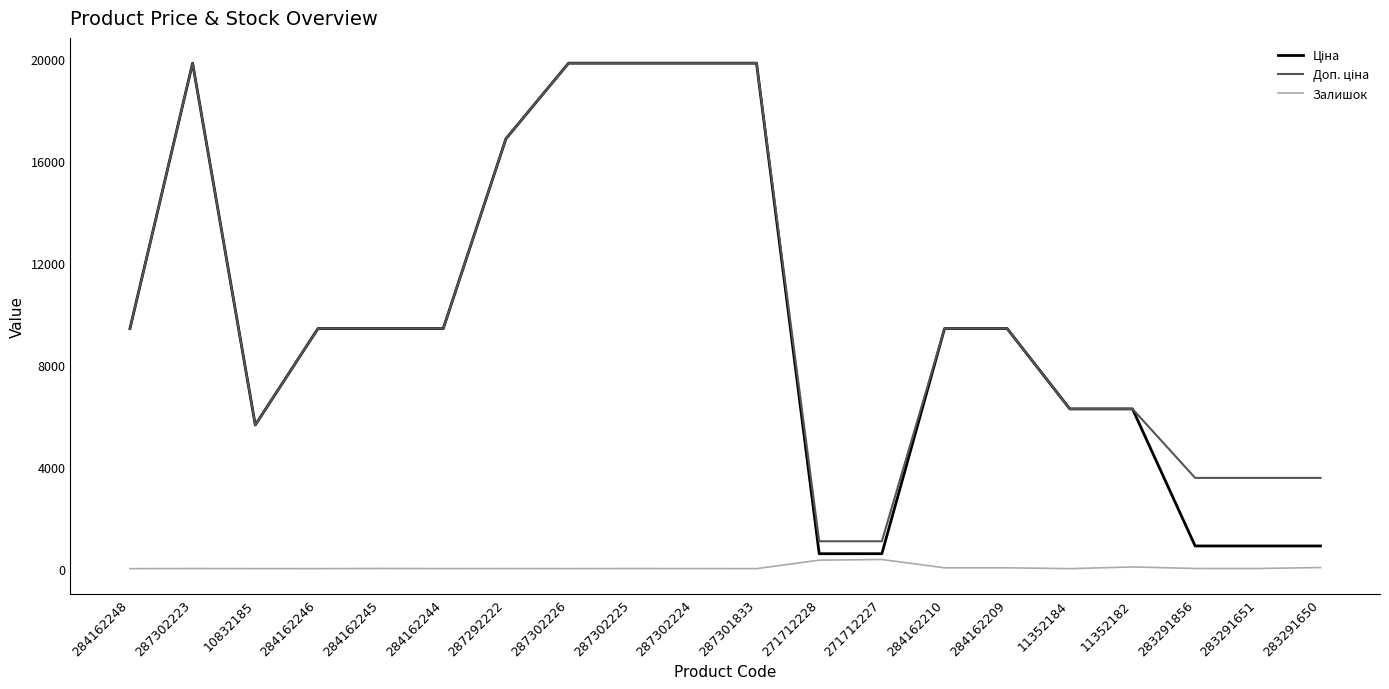

What is the total value across all series at 11352184?

12533.4